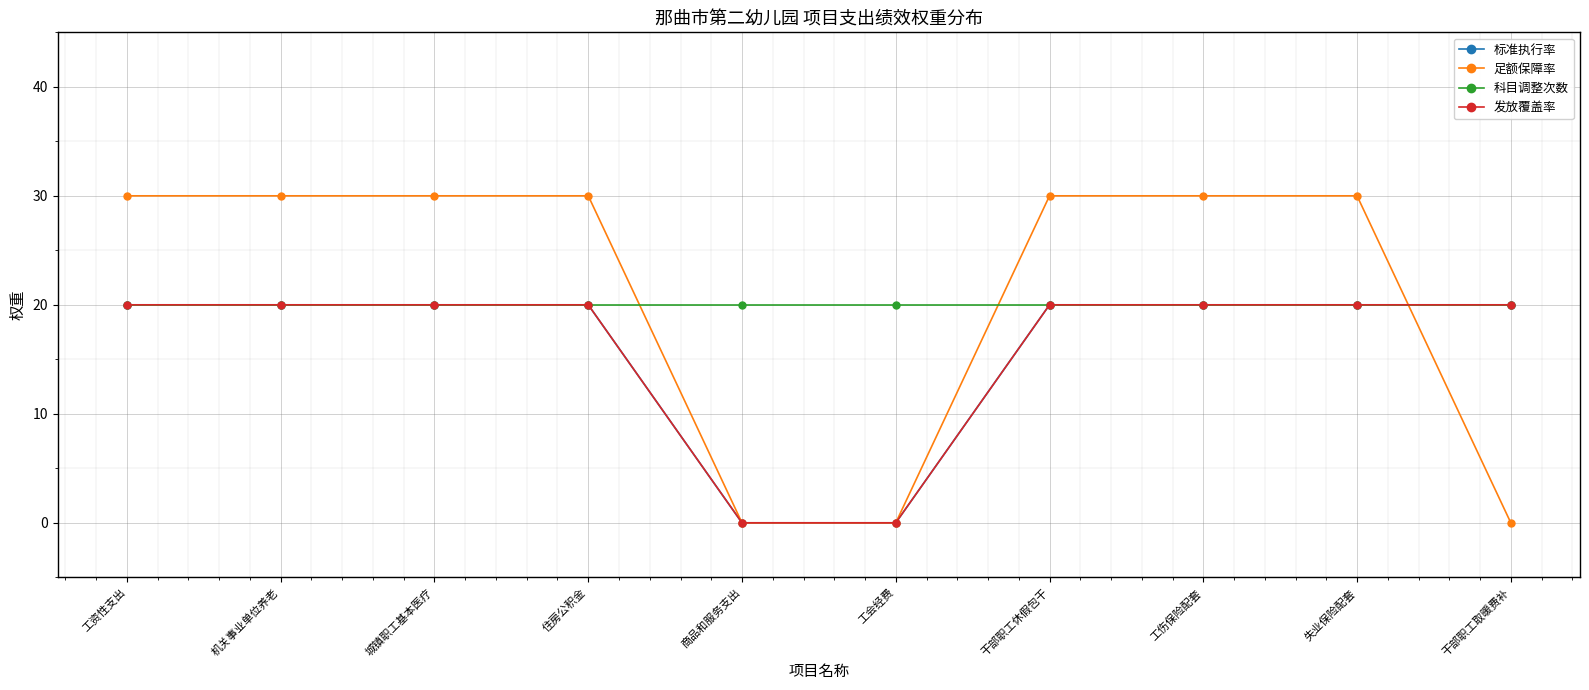

How many lines are shown in the chart?

4